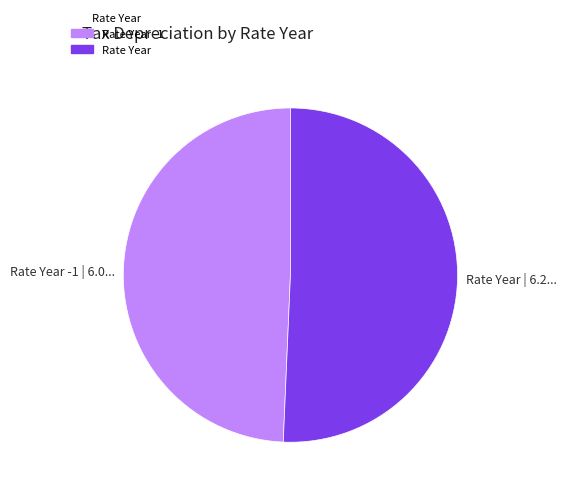

Rank the categories by value from lowest to highest.

Rate Year -1 | 6.0..., Rate Year | 6.2...